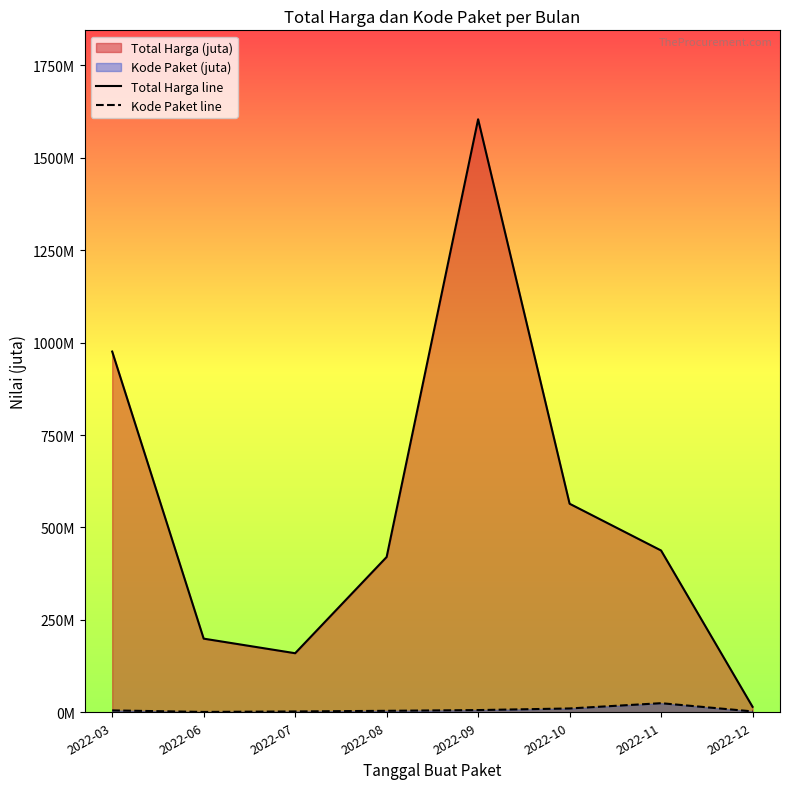

True or false: Kode Paket line has a value of 2.3 at 2022-07.

True